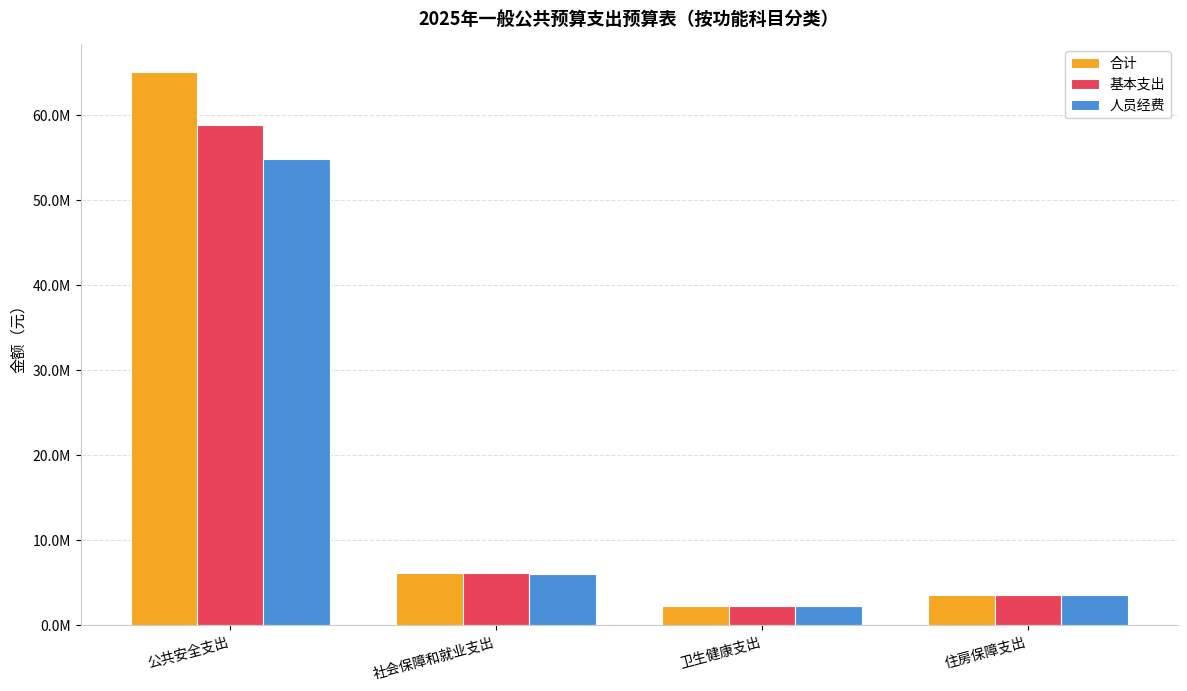

Read the 基本支出 value at 公共安全支出.

58810240.2